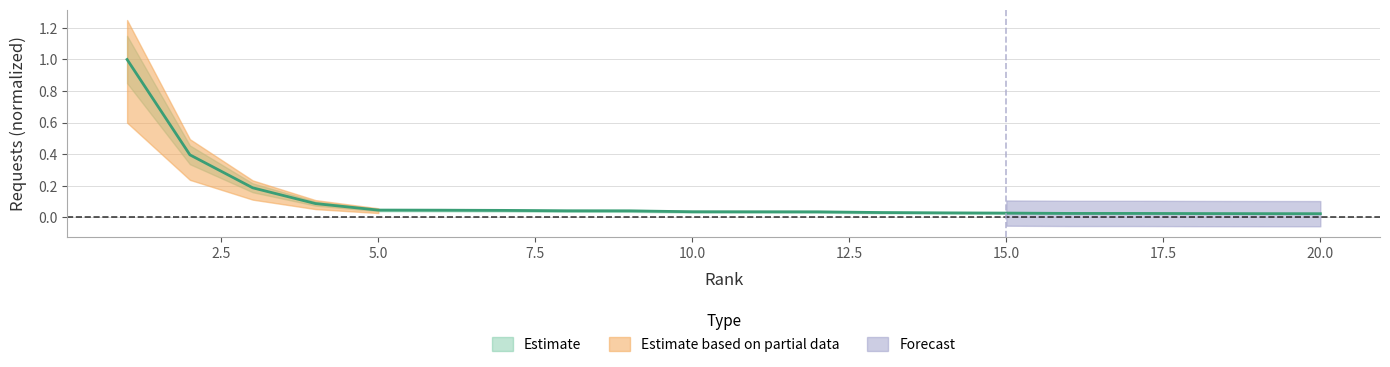

Rank the categories by value from lowest to highest.

20, 19, 18, 16, 17, 15, 14, 13, 12, 11, 10, 9, 8, 7, 6, 5, 4, 3, 2, 1